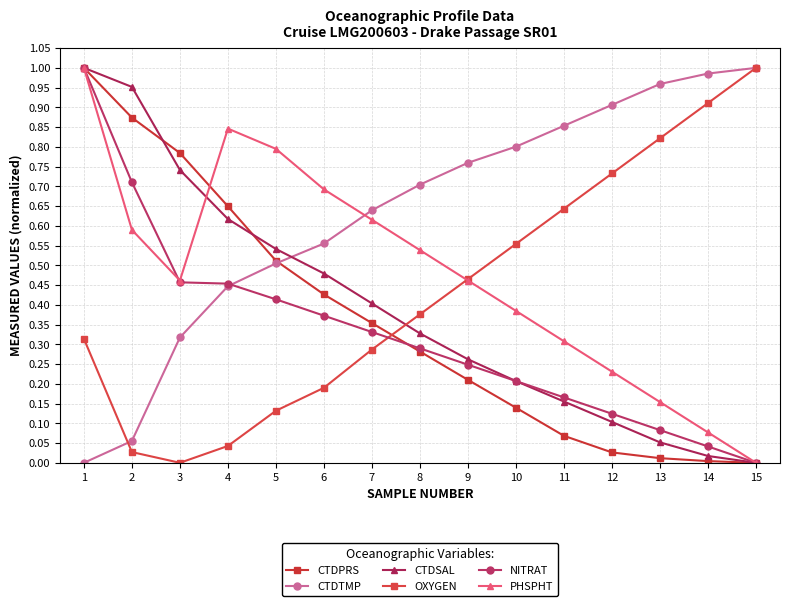

Reading left to right, what are all the values shown in this chart?

CTDPRS: 1.0	0.9	0.8	0.6	0.5	0.4	0.4	0.3	0.2	0.1	0.1	0.0	0.0	0.0	0.0
CTDTMP: 0.0	0.1	0.3	0.4	0.5	0.6	0.6	0.7	0.8	0.8	0.9	0.9	1.0	1.0	1.0
CTDSAL: 1.0	1.0	0.7	0.6	0.5	0.5	0.4	0.3	0.3	0.2	0.2	0.1	0.1	0.0	0.0
OXYGEN: 0.3	0.0	0.0	0.0	0.1	0.2	0.3	0.4	0.5	0.6	0.6	0.7	0.8	0.9	1.0
NITRAT: 1.0	0.7	0.5	0.5	0.4	0.4	0.3	0.3	0.2	0.2	0.2	0.1	0.1	0.0	0.0
PHSPHT: 1.0	0.6	0.5	0.8	0.8	0.7	0.6	0.5	0.5	0.4	0.3	0.2	0.2	0.1	0.0